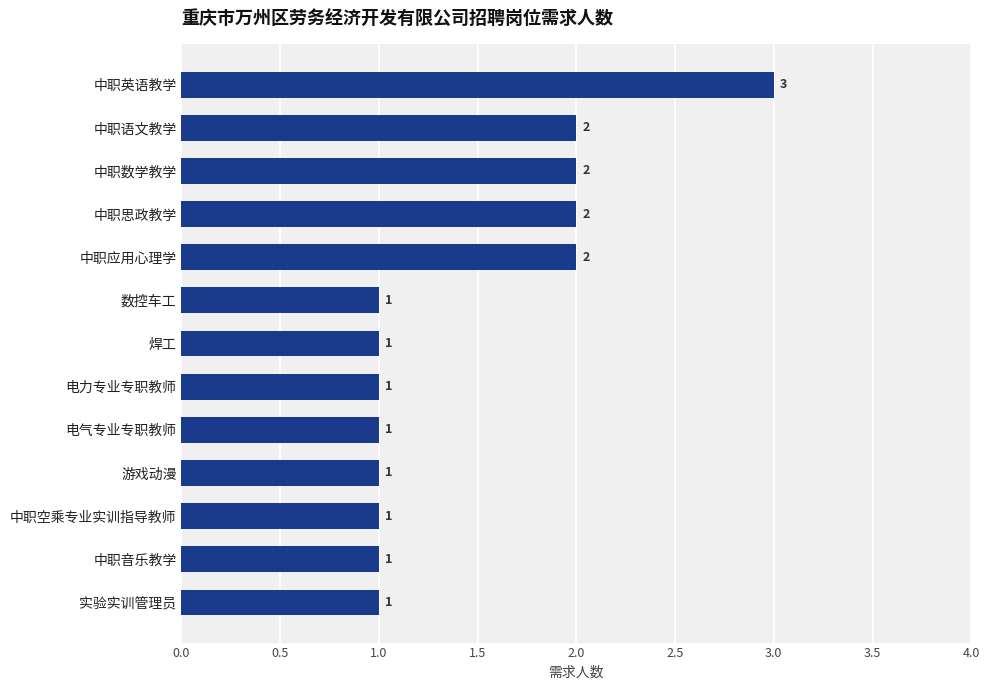

Count the values in the range 1 to 2.

12